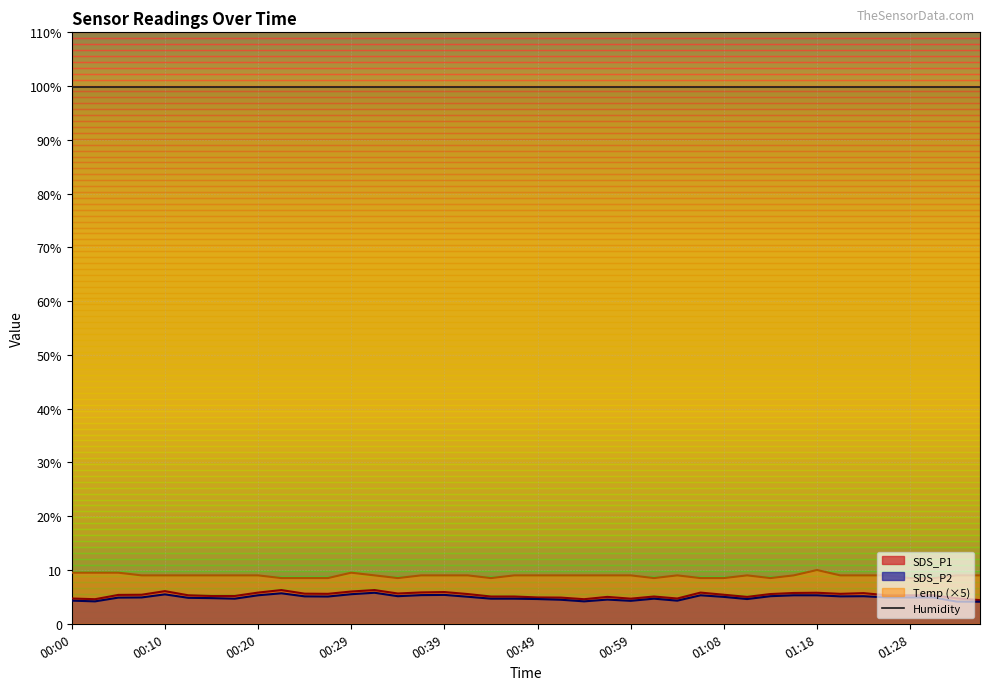

What are all the series names shown in the legend?

SDS_P1, SDS_P2, Temp (×5), Humidity